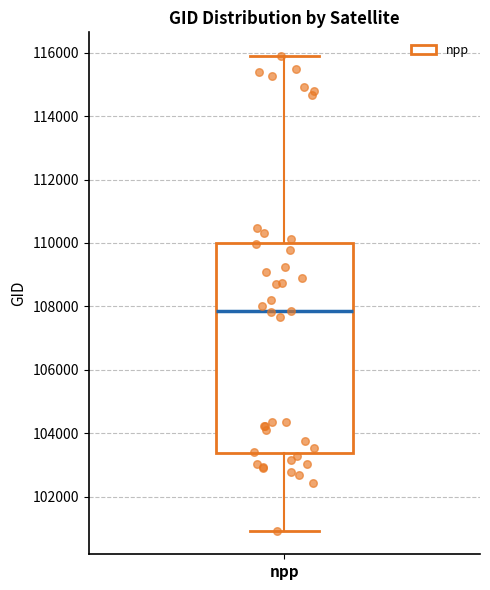

Transcribe this box plot: give where the median line is, the range the box spans, and where the two whiskers end, as read against the y-axis. The values are not printed on the chart, so give them approximately, as read against the axis.

median 107800, box 103400 to 110000, whiskers 101000 to 115800